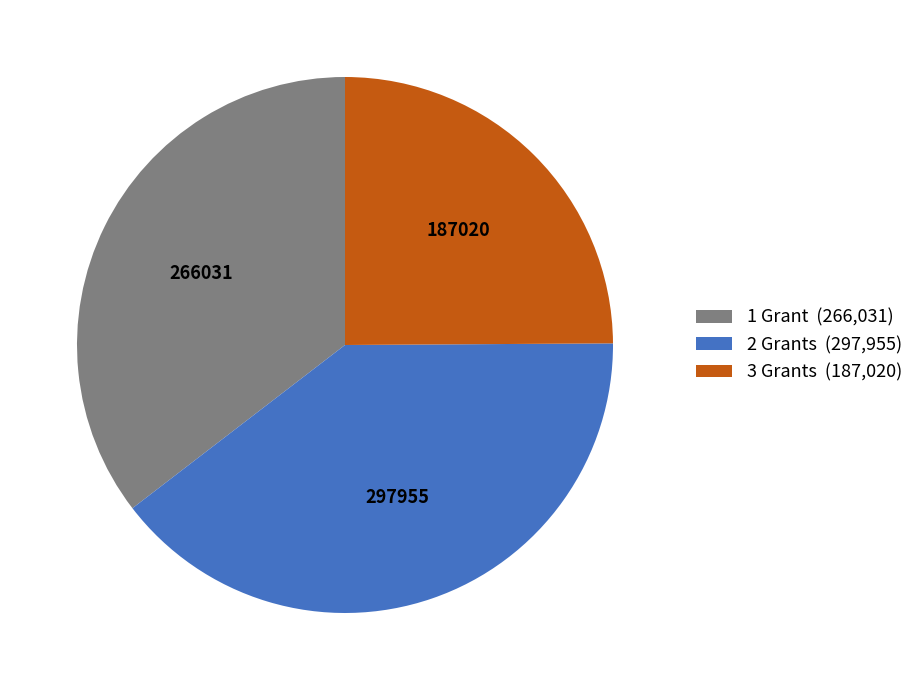

Is there a majority slice in this chart?

No